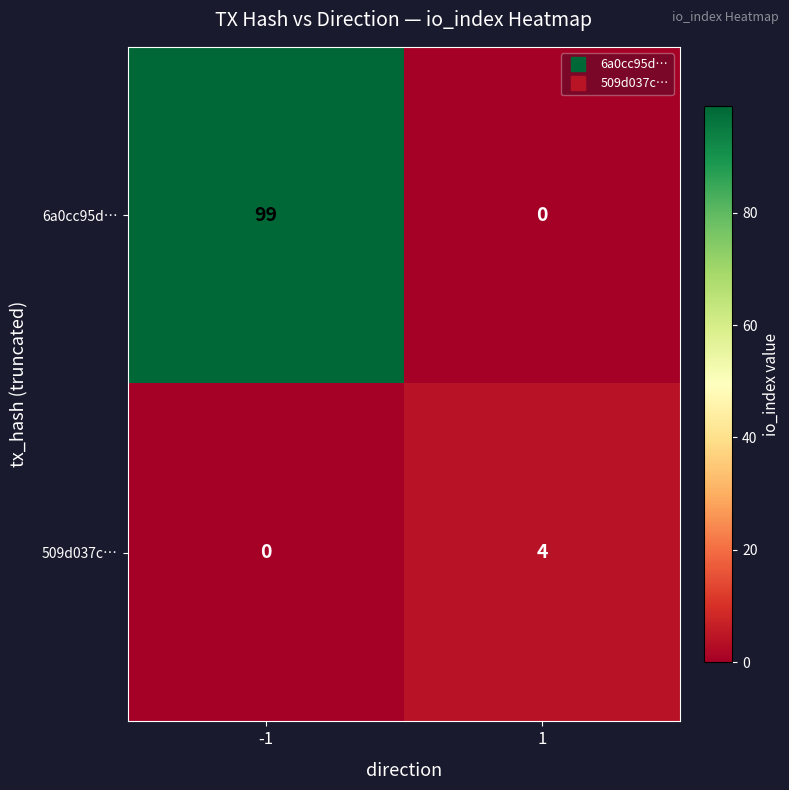

Reading right to left, transcribe all the data shown in this chart.

6a0cc95d…: 1=0	-1=99
509d037c…: 1=4	-1=0